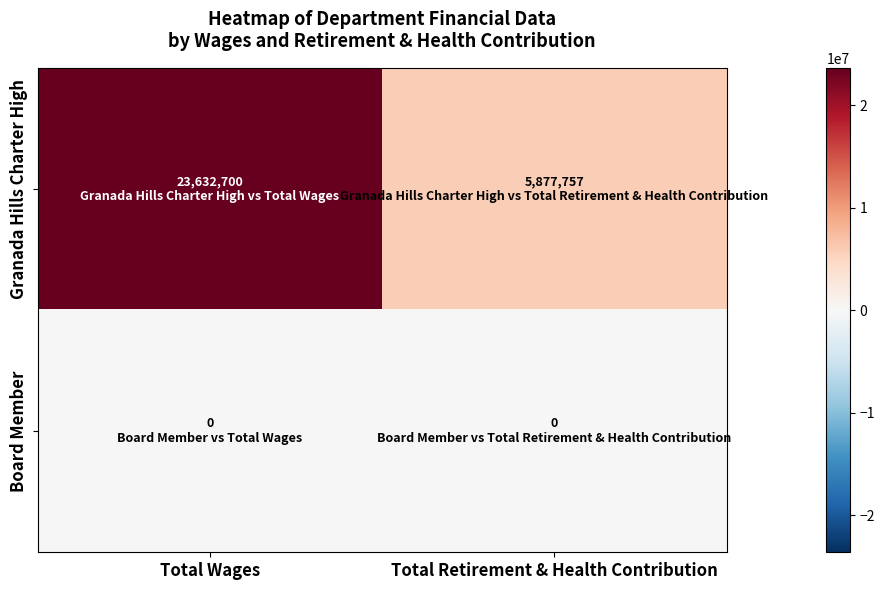

Reading left to right, list all the values displayed in this chart.

Granada Hills Charter High: Total Wages=23632700	Total Retirement & Health Contribution=5877757
Board Member: Total Wages=0	Total Retirement & Health Contribution=0